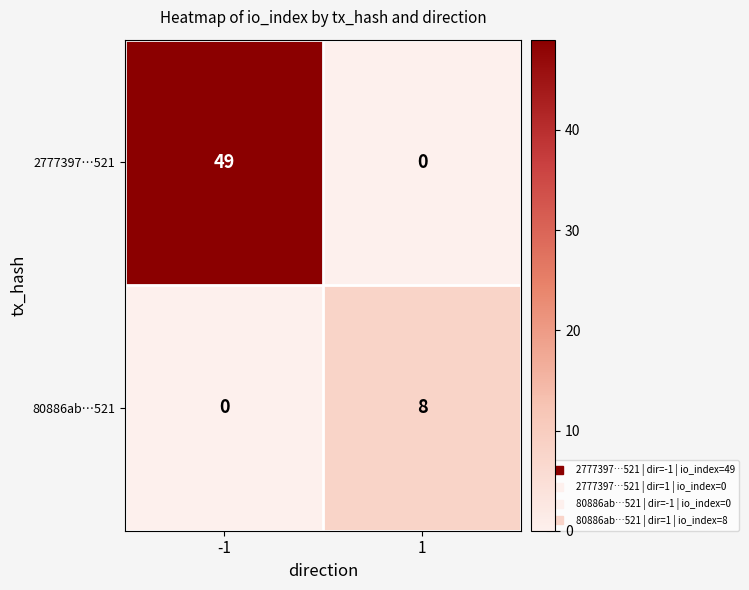

At which category is the sum across all series the highest?

-1